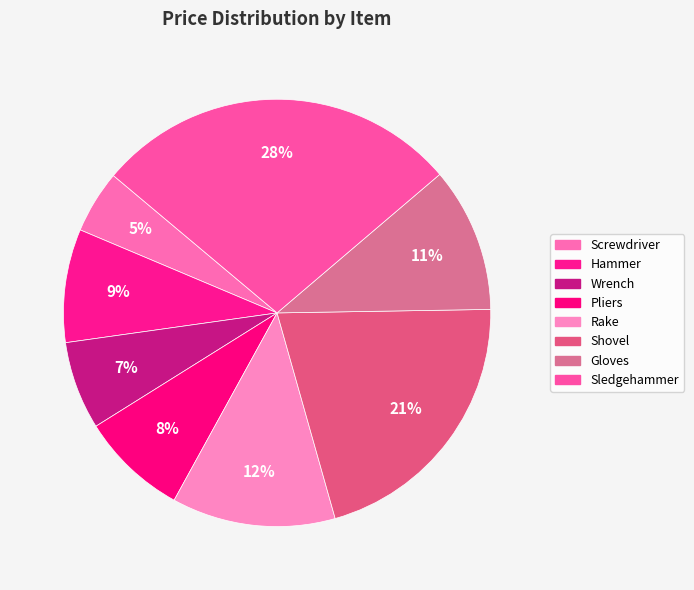

To the nearest percent, what portion does Hammer represent?

9%